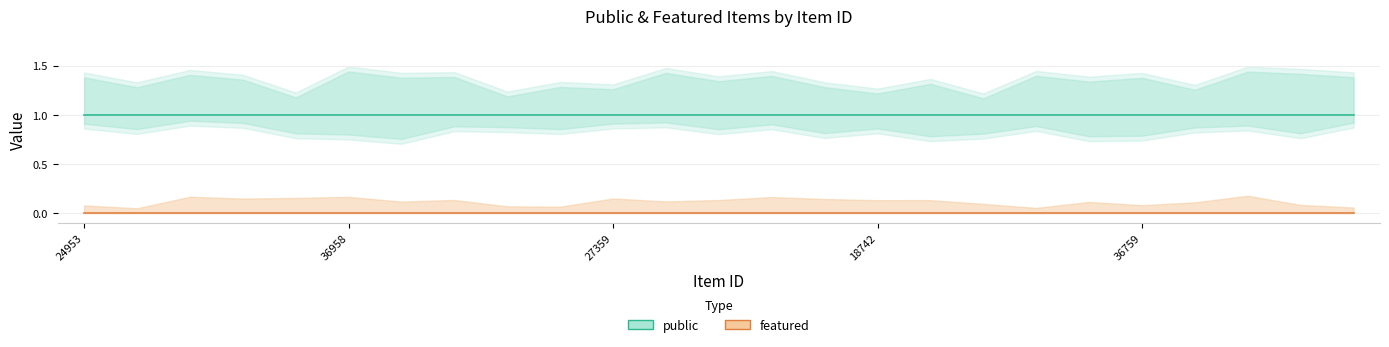

What is the difference between the highest and lowest values at 23?

1